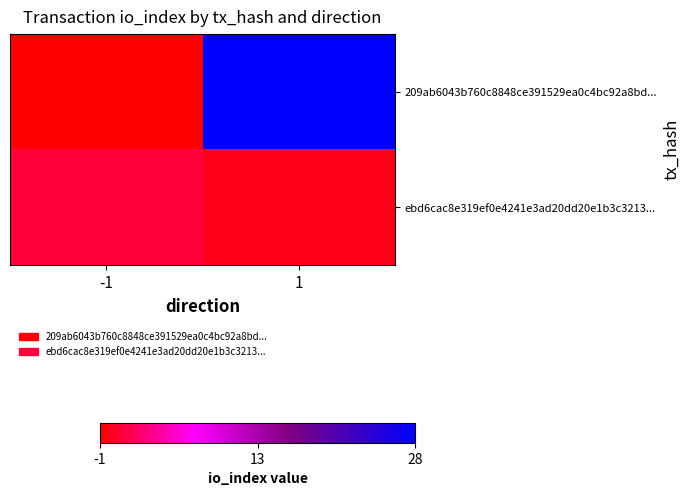

Between -1 and 1, which series saw the biggest shift?

209ab6043b760c8848ce391529ea0c4bc92a8bd...